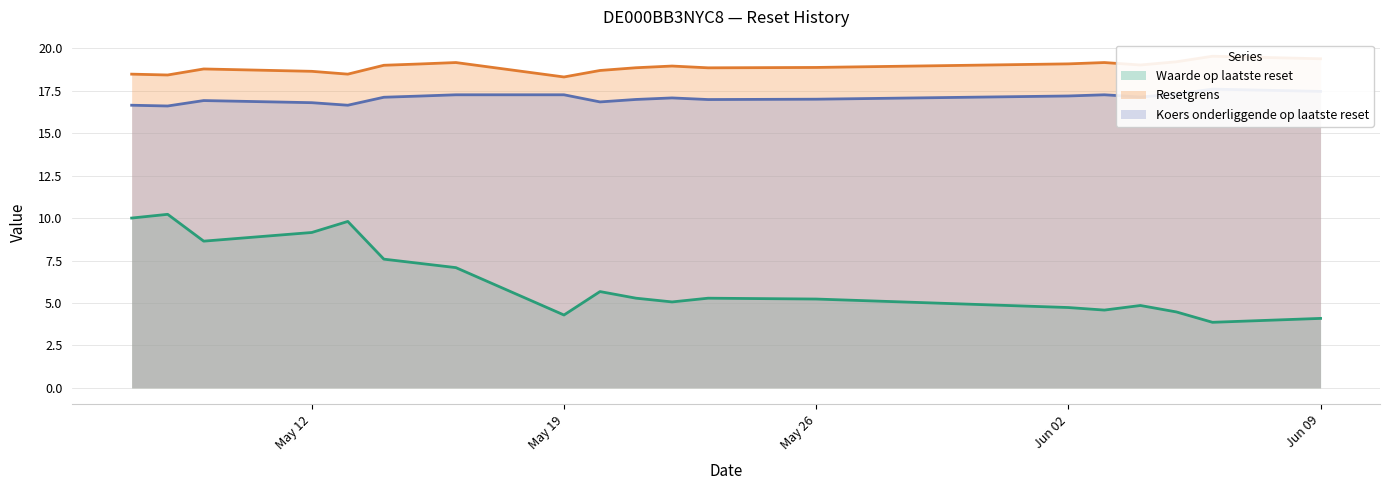

What is the spread (max minus min) of values at May 26?

13.6